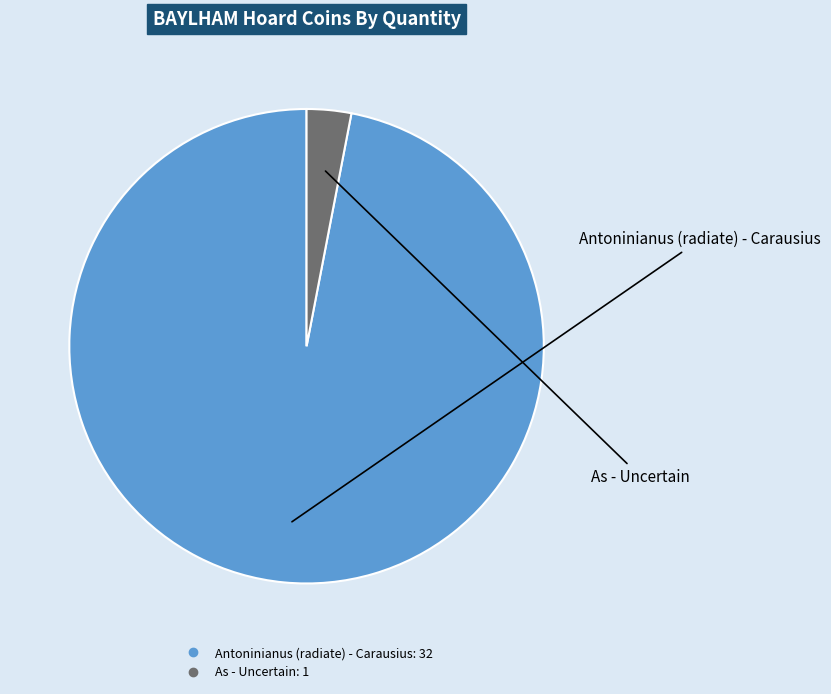

Rank the categories by value from lowest to highest.

As - Uncertain, Antoninianus (radiate) - Carausius